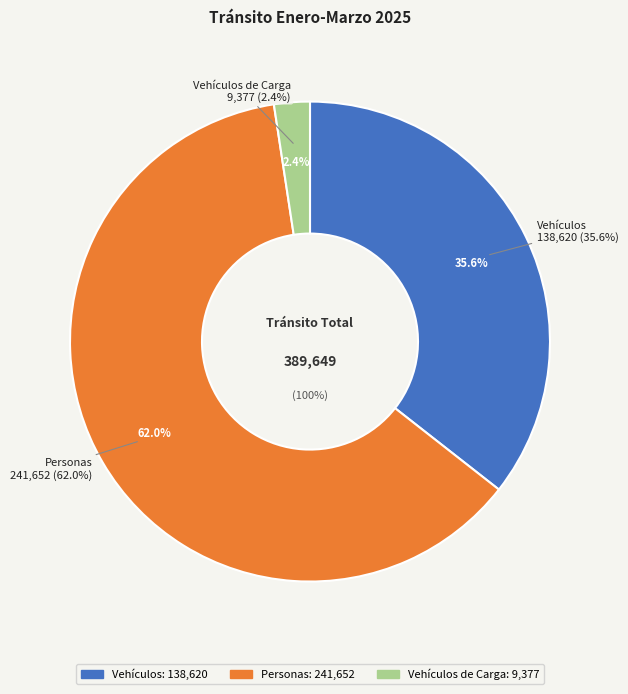

What percentage is the Vehículos slice, to the nearest percent?

36%